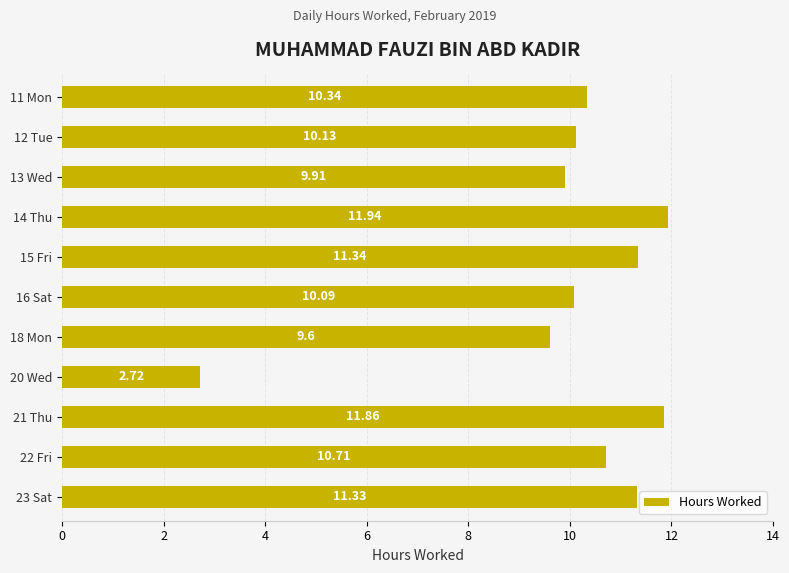

Between 16 Sat and 11 Mon, which is larger?

11 Mon